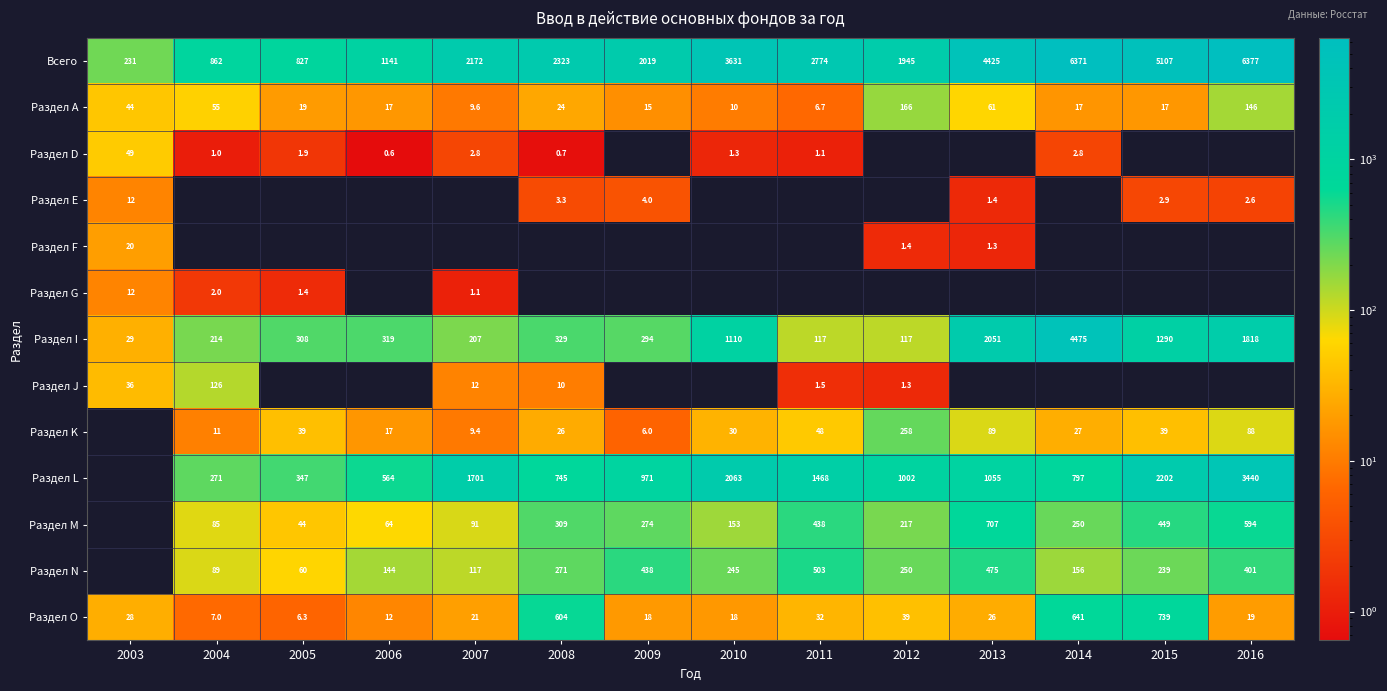

What is the difference between the Раздел А values at 2008 and 2007?

14.4